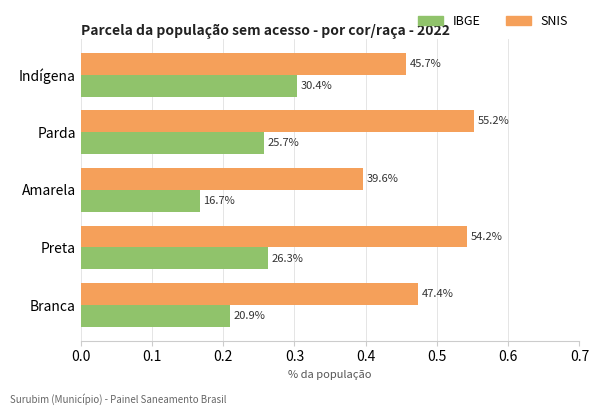

What is the greatest value displayed?

0.6